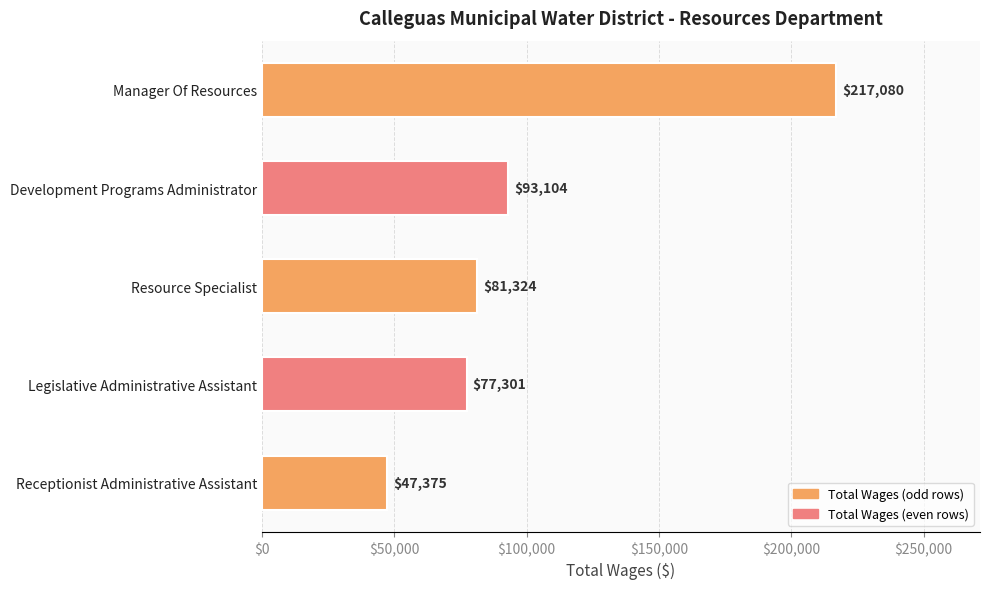

What is the value of the 2nd bar from the top?

93104